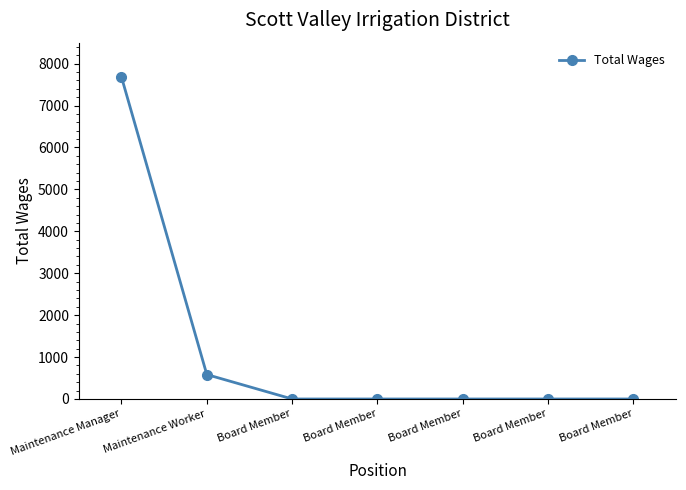

What is the ratio of the value at Maintenance Worker to the value at Maintenance Manager?

0.1